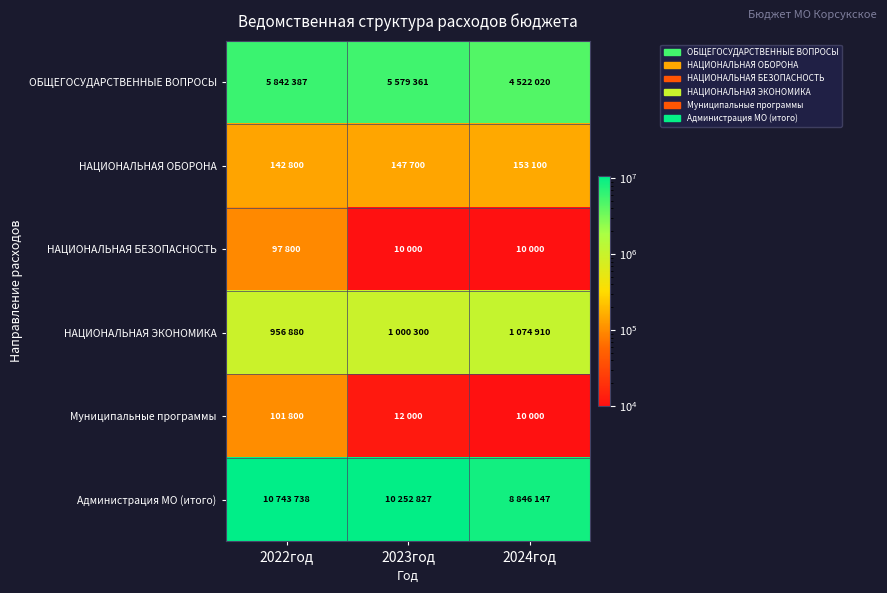

At which category is the sum across all series the highest?

2022год